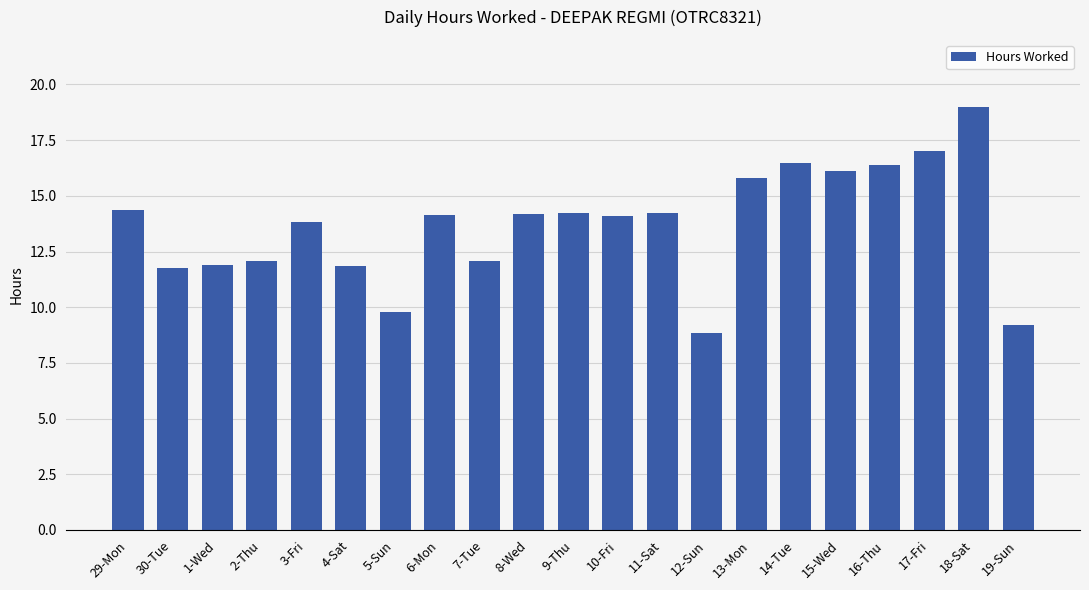

Is it true that the value at 8-Wed is 14.2?

True